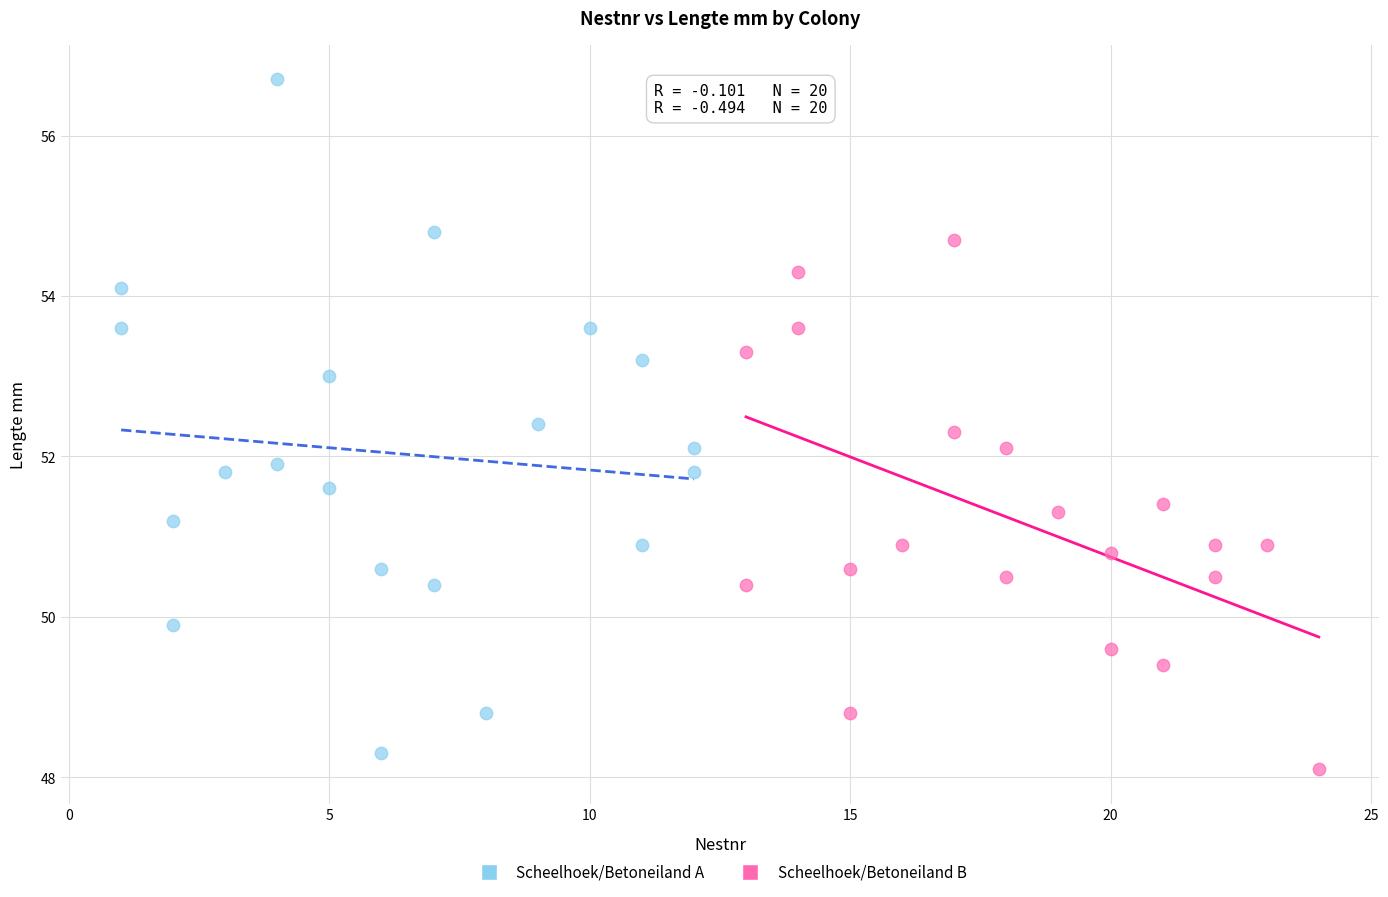

Which series has the widest spread of Y values?

Scheelhoek/Betoneiland A